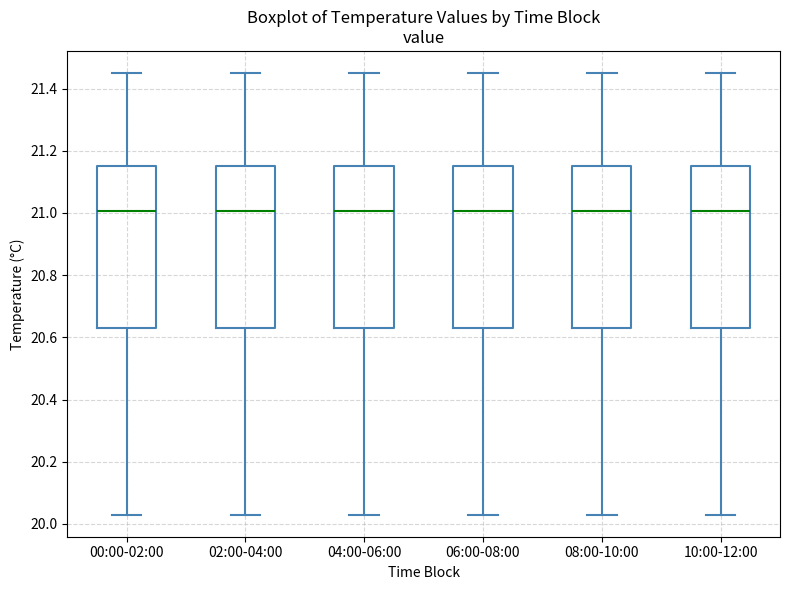

Reading left to right, read every box against the y-axis: the position of its median line, the range the box covers, and the ends of its whiskers. The values are not printed on the chart, so give them approximately, as read against the axis.

00:00-02:00: median 21.00, box 20.64 to 21.16, whiskers 20.04 to 21.46
02:00-04:00: median 21.00, box 20.64 to 21.16, whiskers 20.04 to 21.46
04:00-06:00: median 21.00, box 20.64 to 21.16, whiskers 20.04 to 21.46
06:00-08:00: median 21.00, box 20.64 to 21.16, whiskers 20.04 to 21.46
08:00-10:00: median 21.00, box 20.64 to 21.16, whiskers 20.04 to 21.46
10:00-12:00: median 21.00, box 20.64 to 21.16, whiskers 20.04 to 21.46